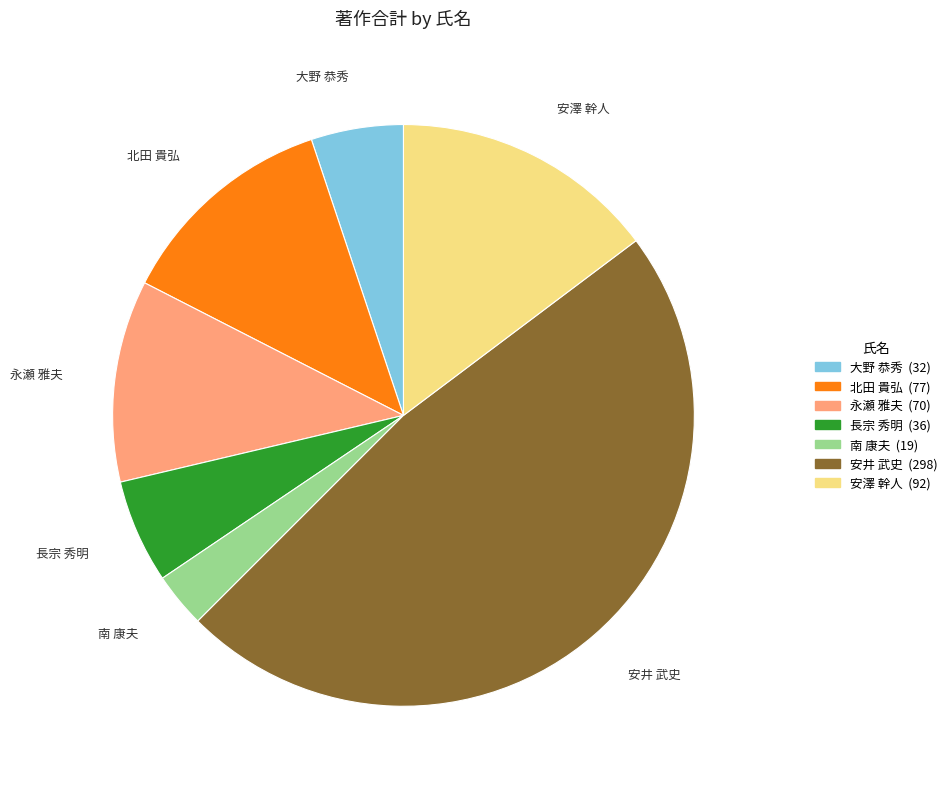

Is there a majority slice in this chart?

No